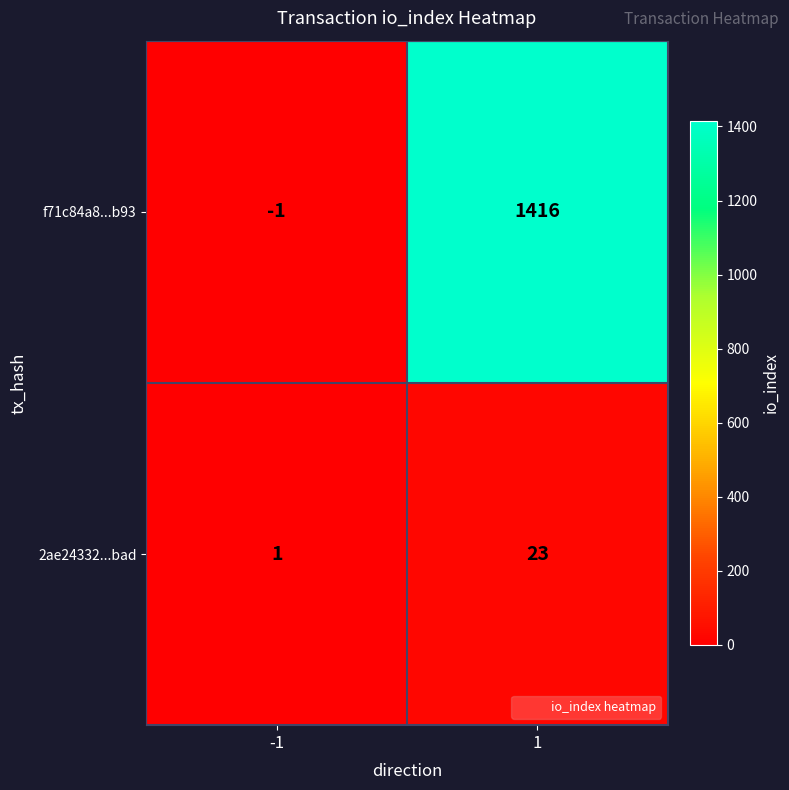

Rank the series by their maximum value, from lowest to highest.

2ae24332...bad, f71c84a8...b93